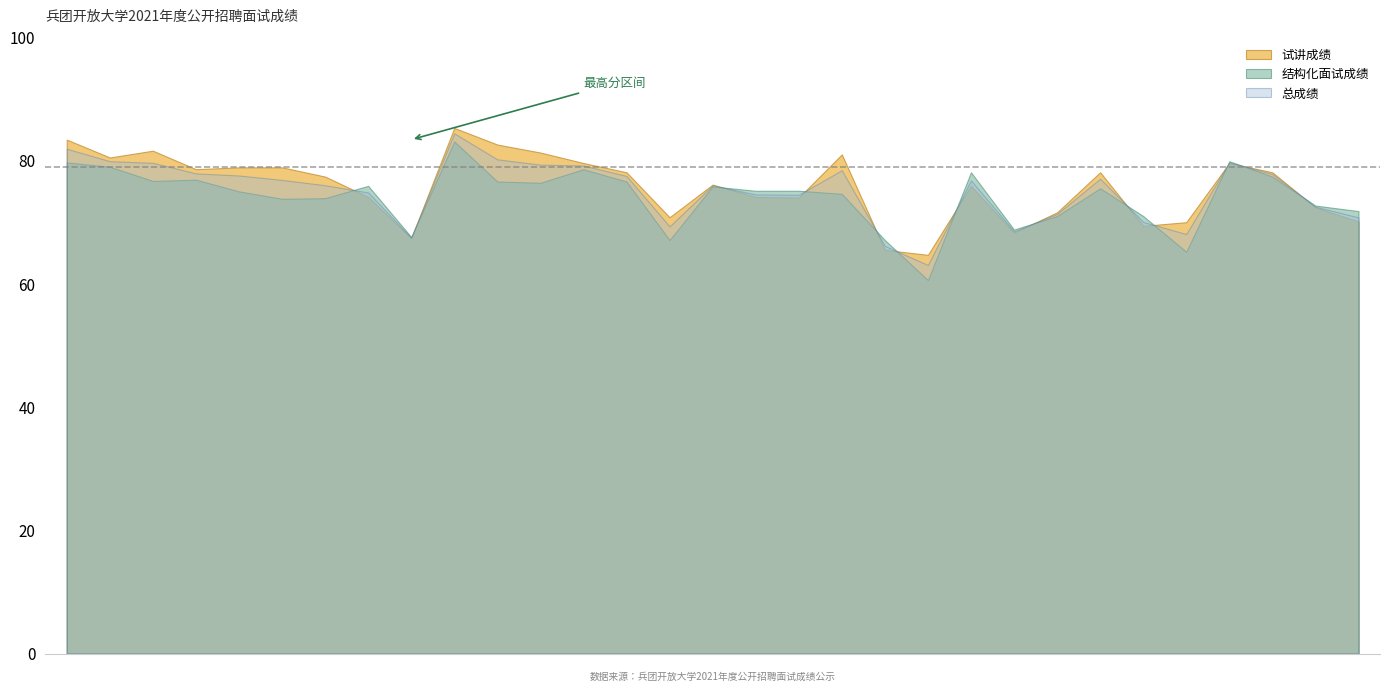

The value of 试讲成绩 at 刘帆 is 37.6. True or false?

False